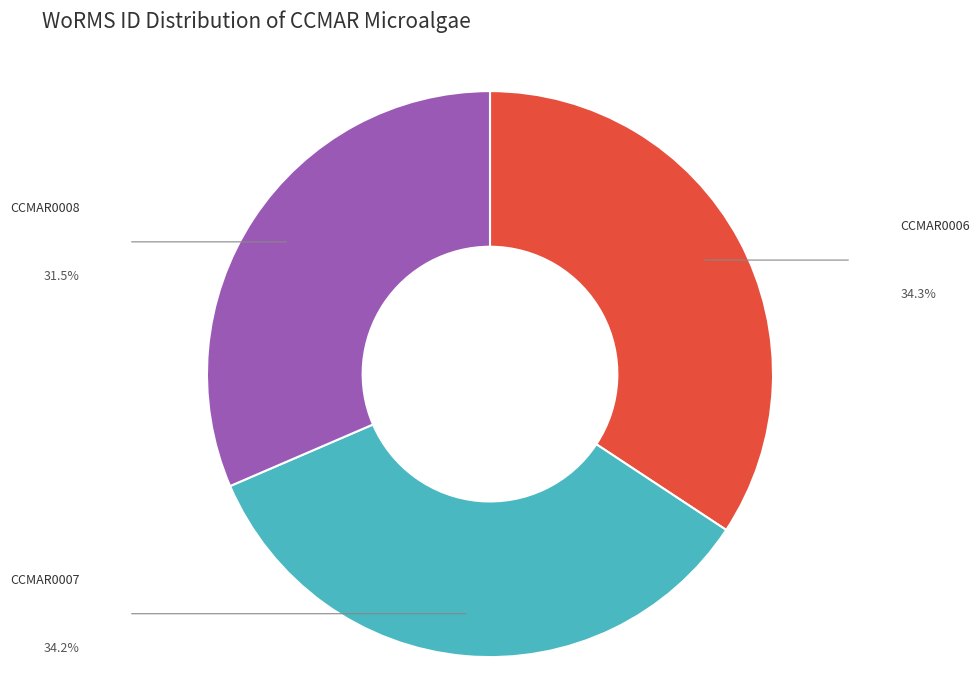

How many slices are in this pie chart?

3